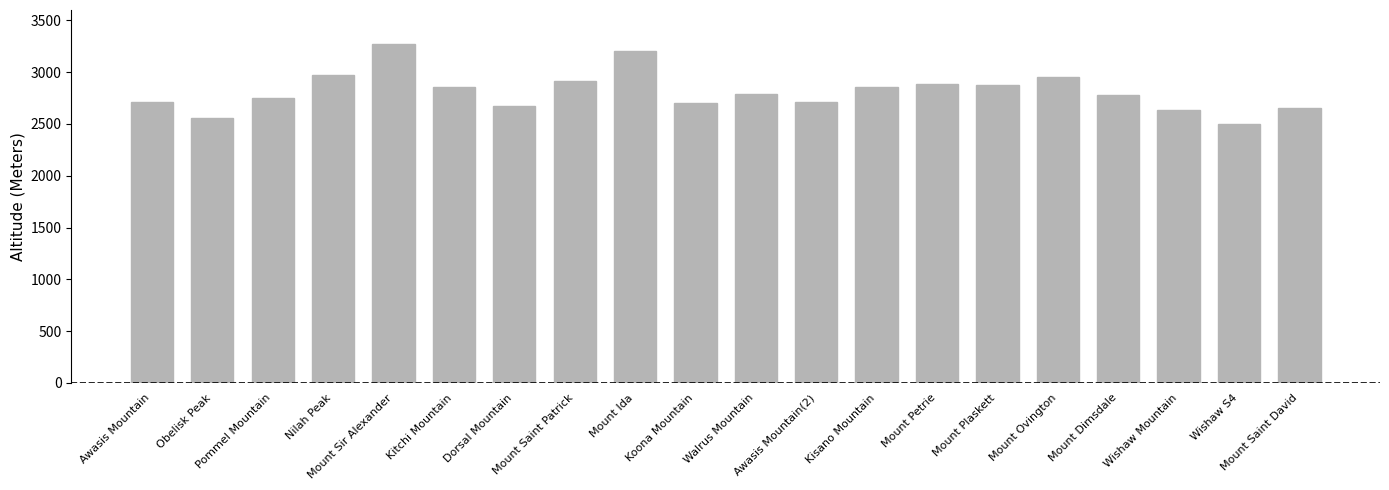

The chart shows a value of 1284 at Kitchi Mountain. True or false?

False